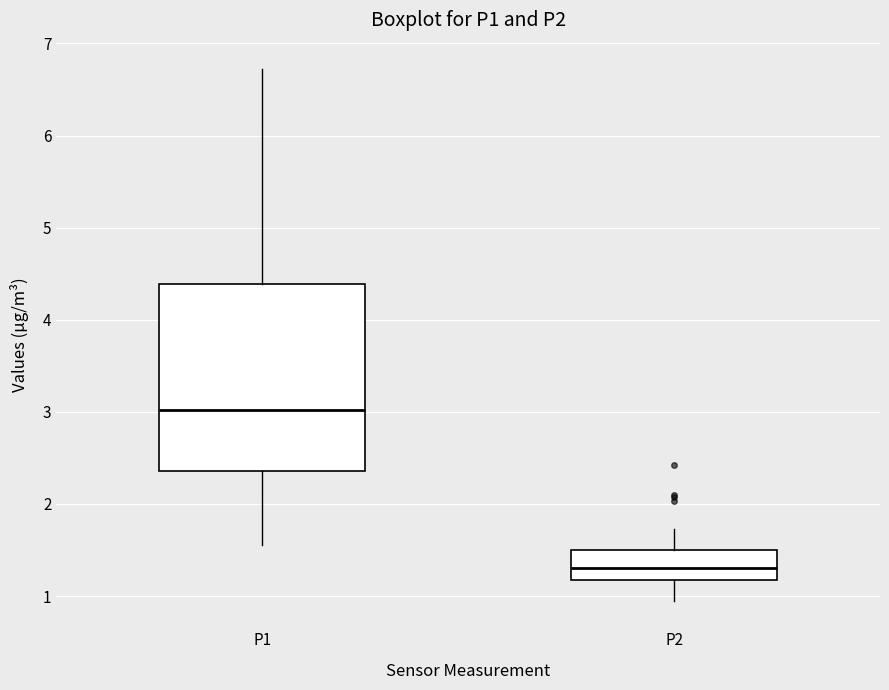

Reading left to right, read every box against the y-axis: the position of its median line, the range the box covers, and the ends of its whiskers. The values are not printed on the chart, so give them approximately, as read against the axis.

P1: median 3.0, box 2.4 to 4.4, whiskers 1.6 to 6.7
P2: median 1.3, box 1.2 to 1.5, whiskers 1.0 to 1.7